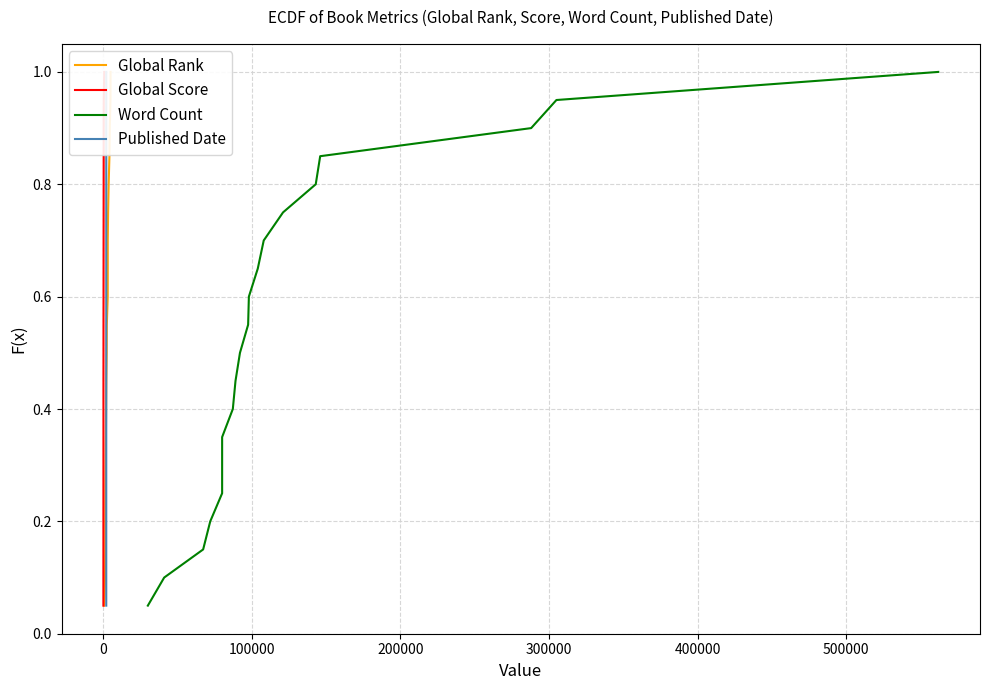

Reading left to right, transcribe all the data shown in this chart.

Global Rank: 0.1	0.1	0.1	0.2	0.2	0.3	0.3	0.4	0.5	0.5	0.6	0.6	0.7	0.7	0.8	0.8	0.8	0.9	0.9	1.0
Global Score: 0.1	0.1	0.1	0.2	0.2	0.3	0.3	0.4	0.5	0.5	0.6	0.6	0.7	0.7	0.8	0.8	0.8	0.9	0.9	1.0
Word Count: 0.1	0.1	0.1	0.2	0.2	0.3	0.3	0.4	0.5	0.5	0.6	0.6	0.7	0.7	0.8	0.8	0.8	0.9	0.9	1.0
Published Date: 0.1	0.1	0.1	0.2	0.2	0.3	0.3	0.4	0.5	0.5	0.6	0.6	0.7	0.7	0.8	0.8	0.8	0.9	0.9	1.0